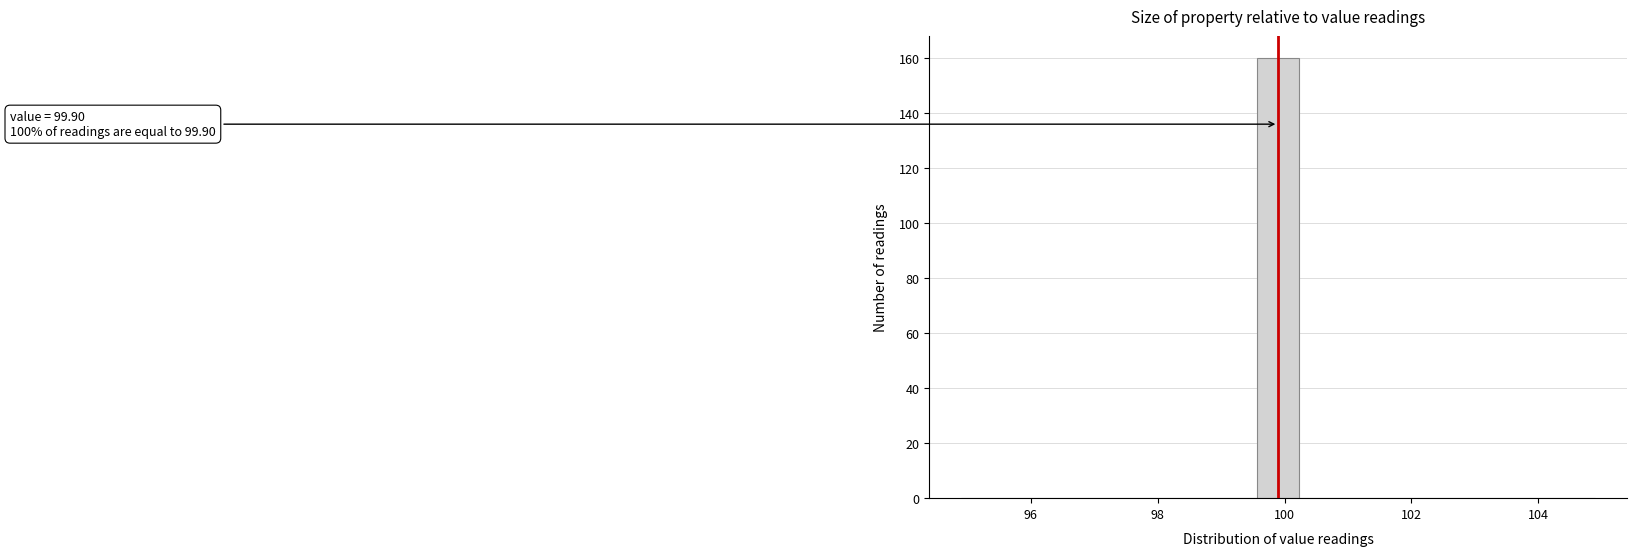

Read against the x-axis, roughly where is the centre of the tallest bar?

100.0